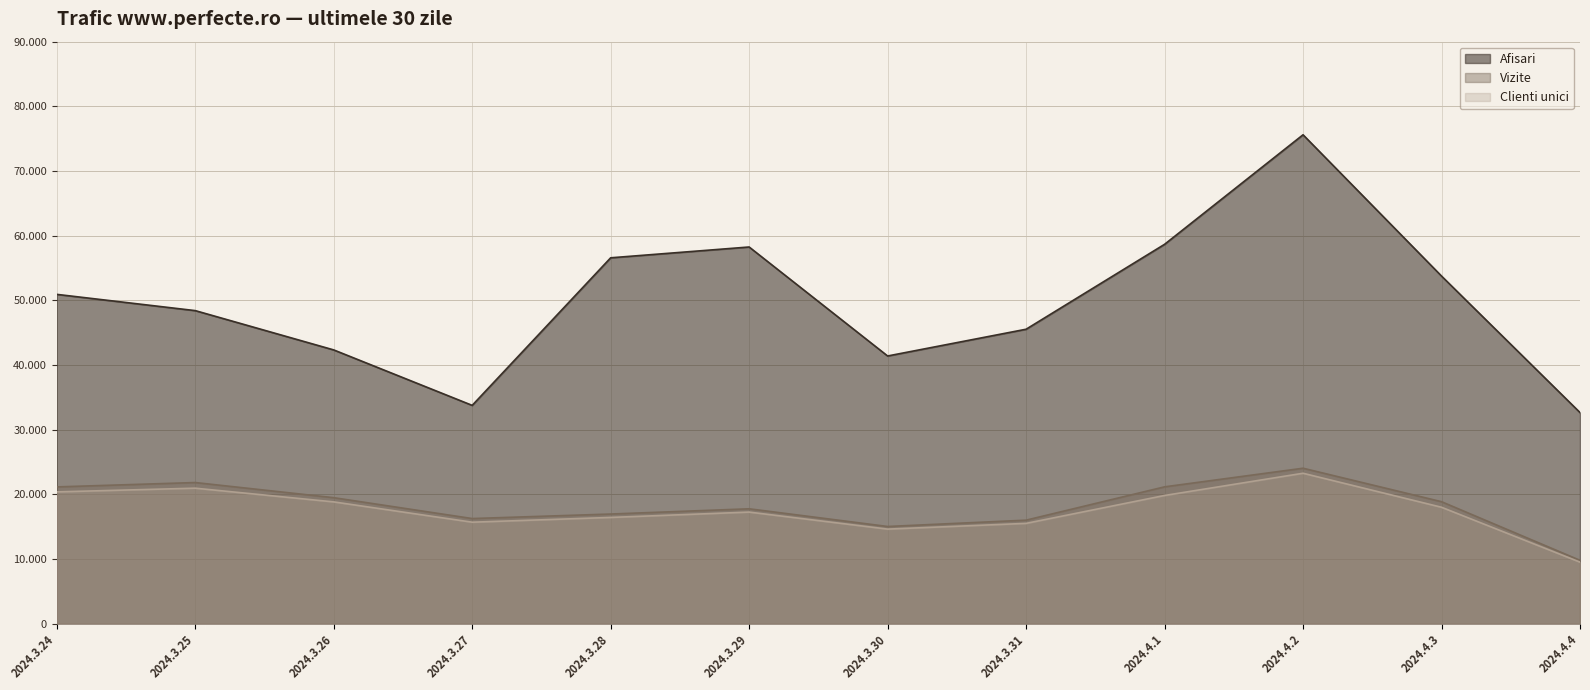

What position from the left is 2024.4.3?

11